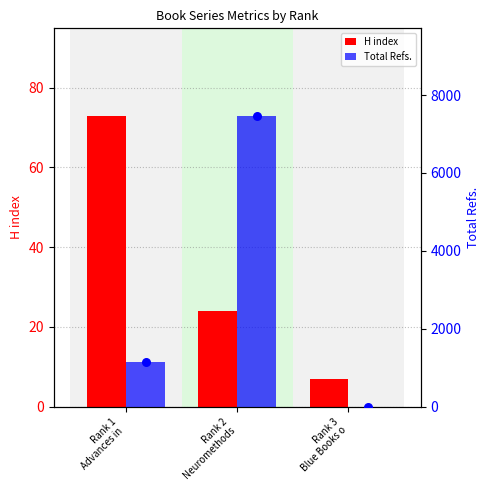

Which series has the largest Y range (max minus min)?

Total Refs.